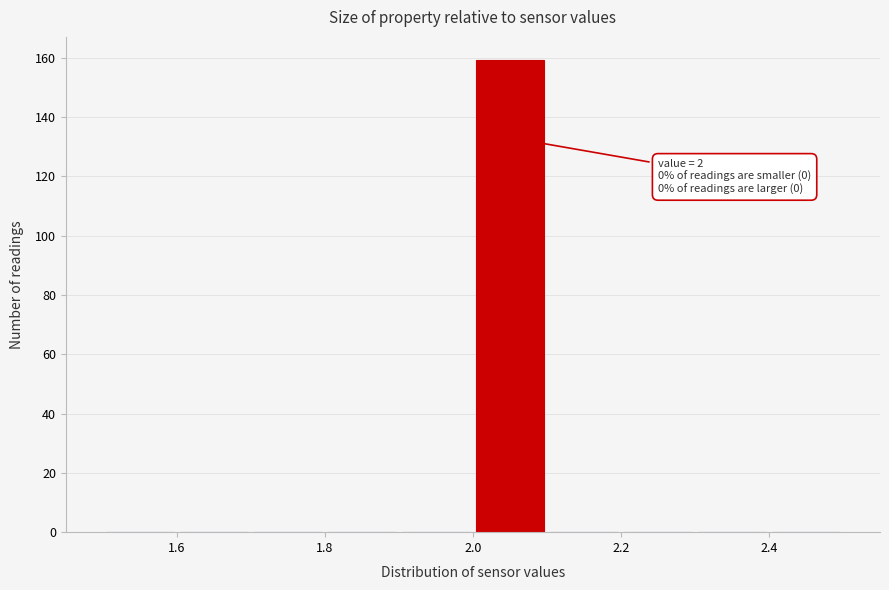

Which range on the x-axis has the tallest bar?

2.0 to 2.1